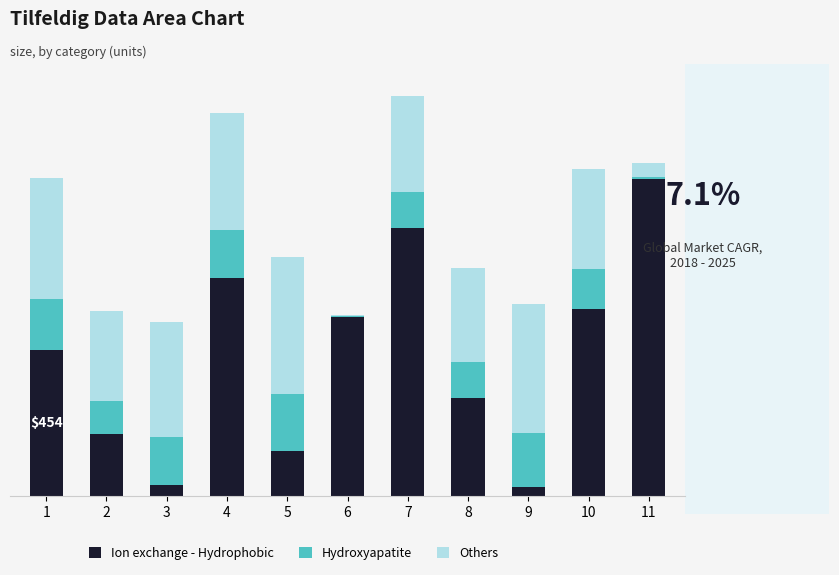

What are all the series names shown in the legend?

Ion exchange - Hydrophobic, Hydroxyapatite, Others